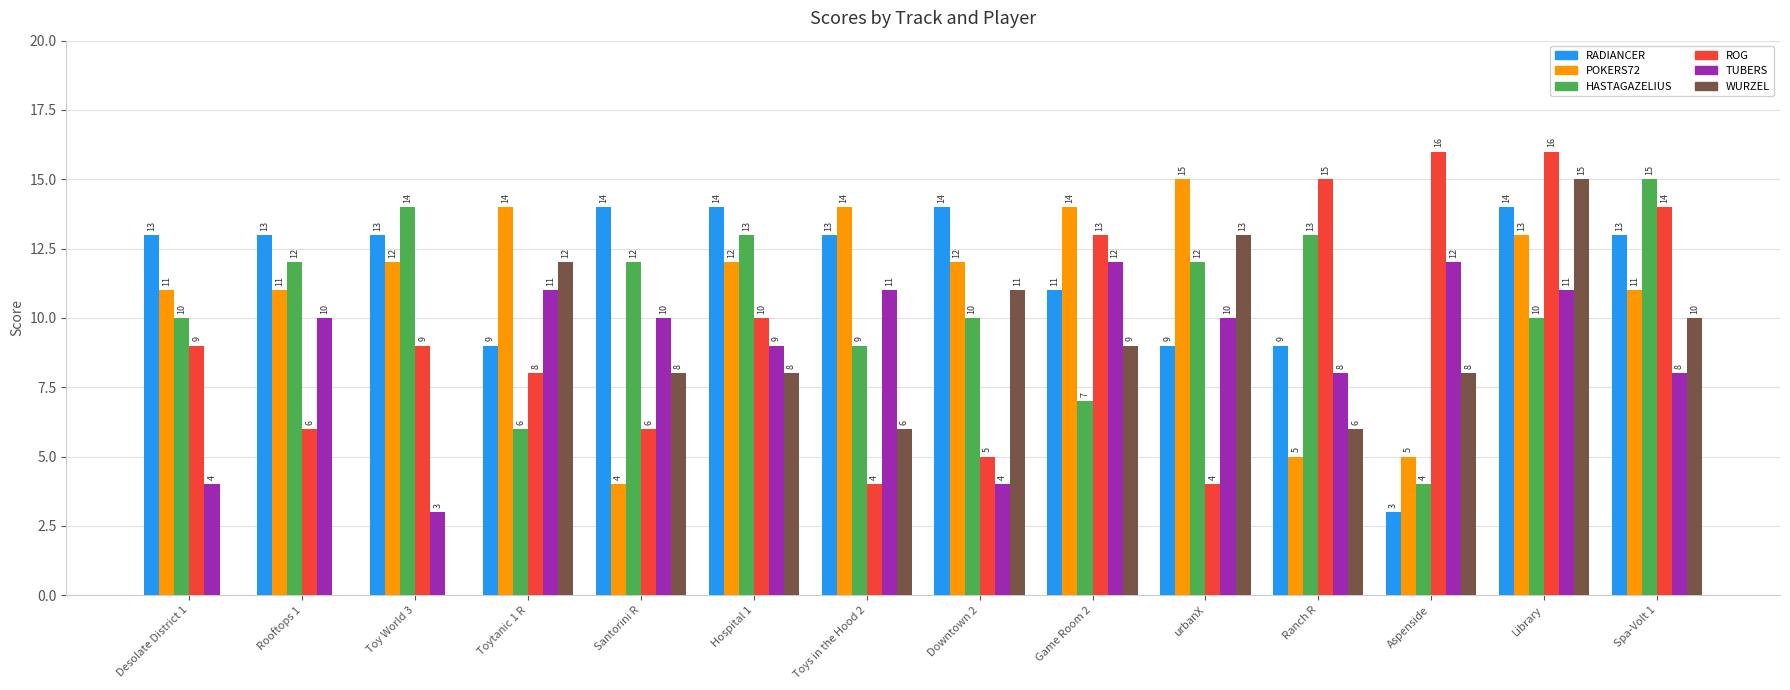

True or false: RADIANCER has a value of 17 at Toy World 3.

False